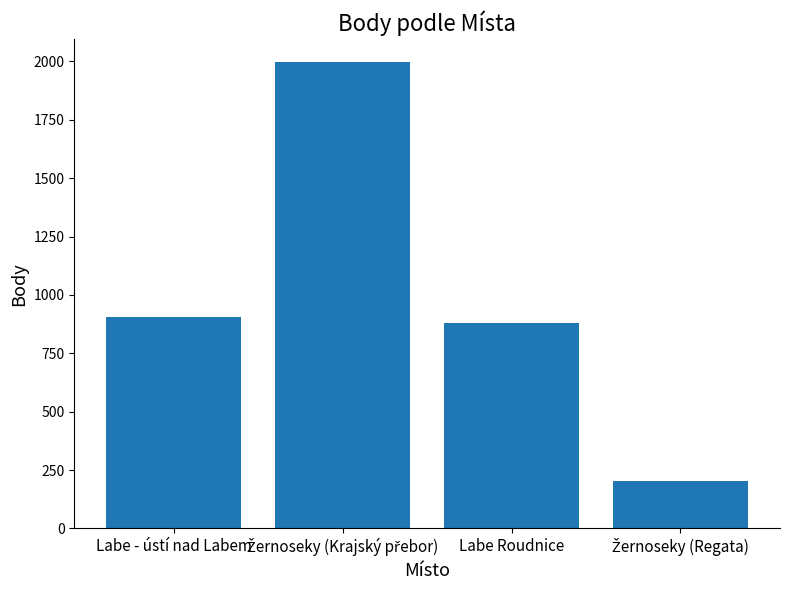

Does the chart contain stacked bars?

No